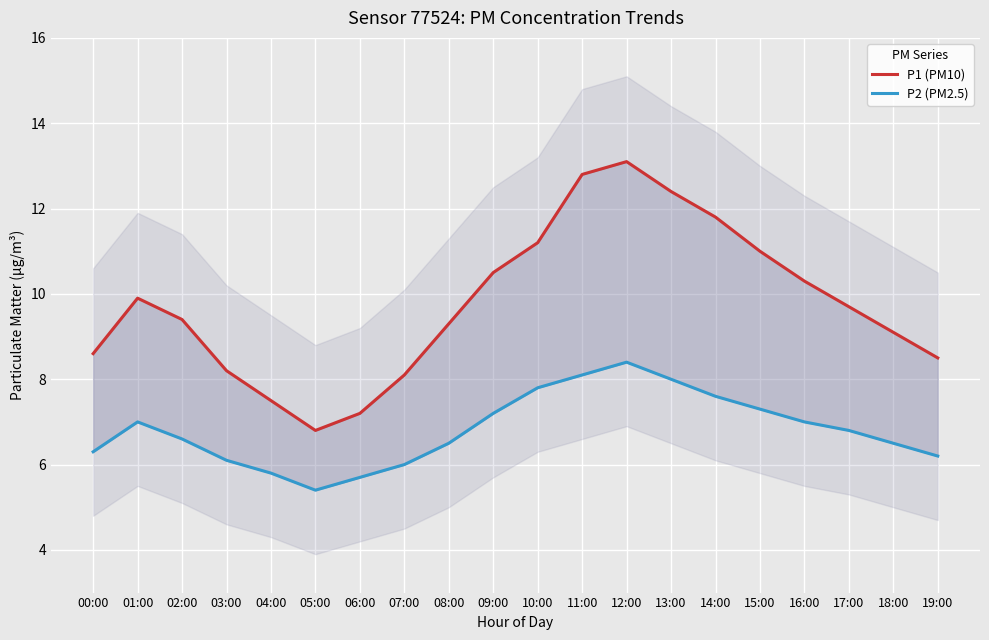

What are all the series names shown in the legend?

P1 (PM10), P2 (PM2.5)